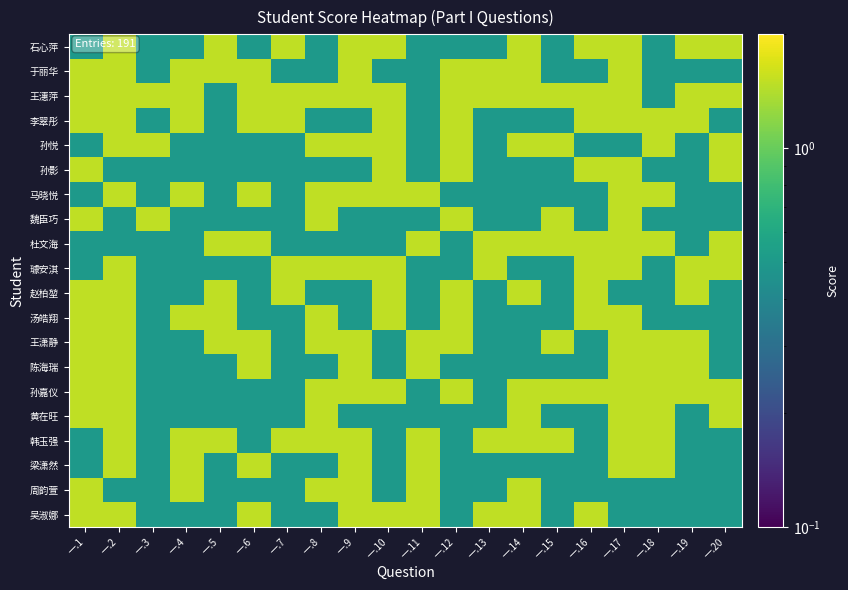

Rank the series by their maximum value, from lowest to highest.

石心萍, 于丽华, 王潓萍, 李翠彤, 孙悦, 孙影, 马晓悦, 魏臣巧, 杜文海, 璩安淇, 赵柏堃, 汤皓翔, 王潇静, 陈海瑞, 孙嘉仪, 黄在旺, 韩玉强, 梁潇然, 周韵萱, 吴淑娜